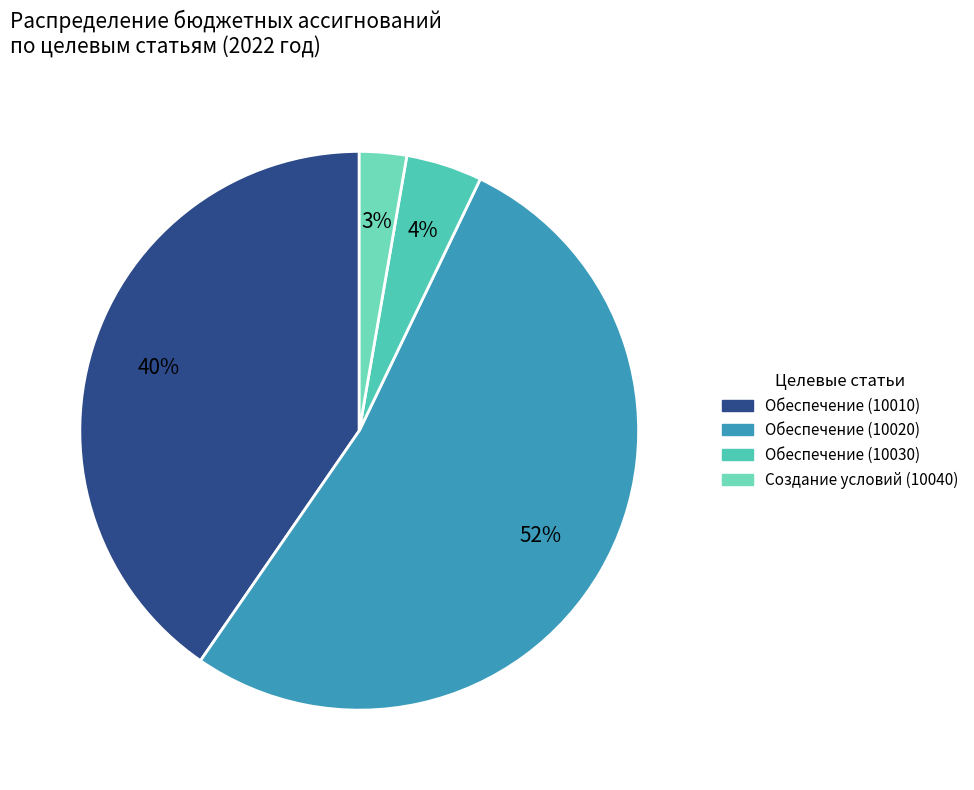

To the nearest percent, what is the difference between the largest and smallest slice percentages?

50%